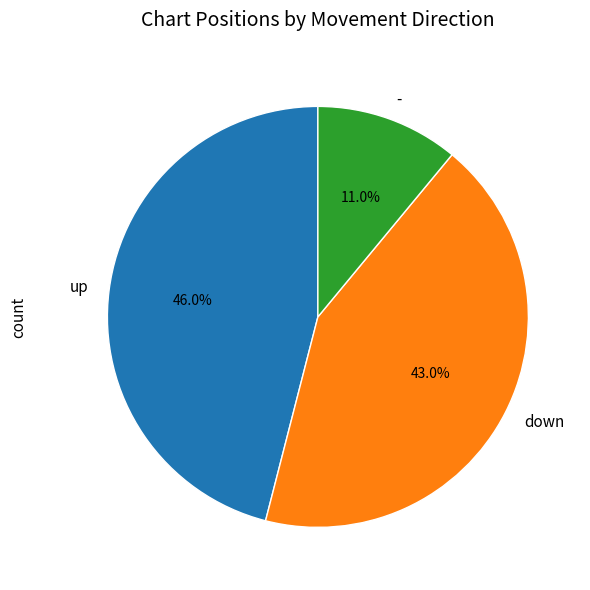

How many segments does this pie chart have?

3